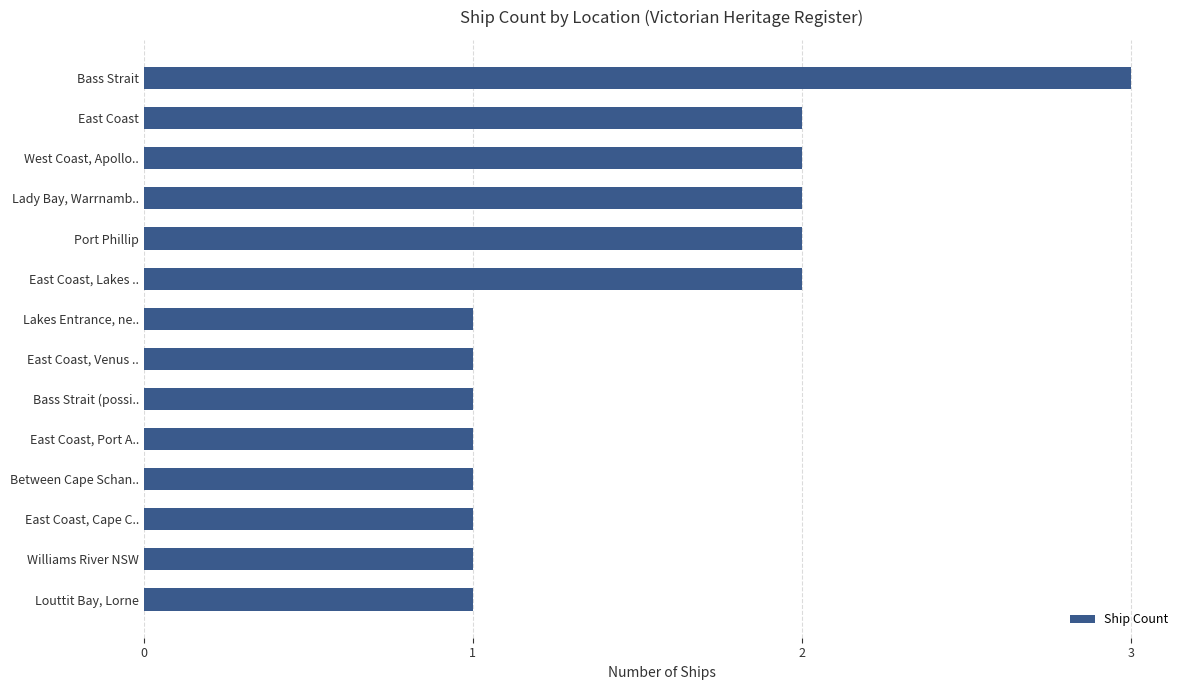

Reading bottom to top, what are all the values shown in this chart?

Louttit Bay, Lorne=1	Williams River NSW=1	East Coast, Cape C..=1	Between Cape Schan..=1	East Coast, Port A..=1	Bass Strait (possi..=1	East Coast, Venus ..=1	Lakes Entrance, ne..=1	East Coast, Lakes ..=2	Port Phillip=2	Lady Bay, Warrnamb..=2	West Coast, Apollo..=2	East Coast=2	Bass Strait=3